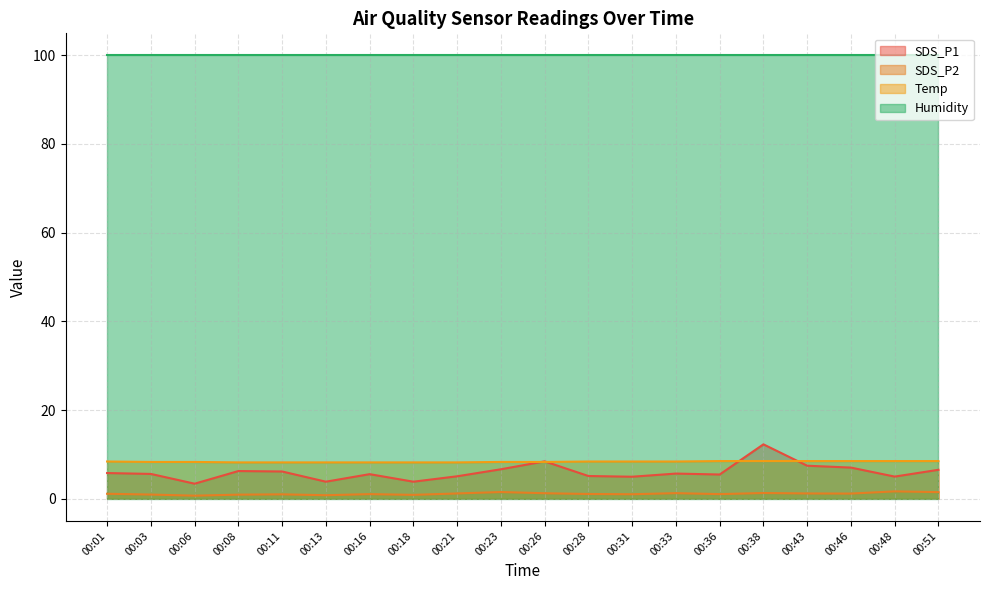

True or false: Temp has a value of 8.2 at 00:13.

True